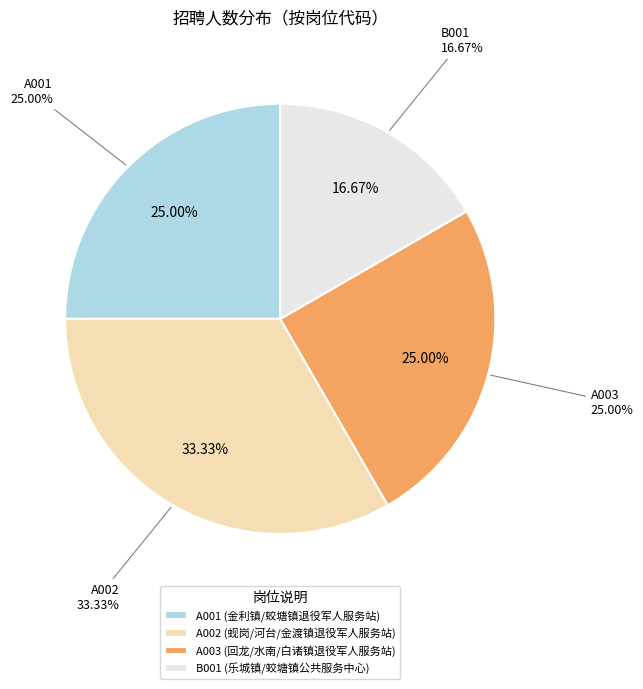

To the nearest percent, what portion does A002 represent?

33%